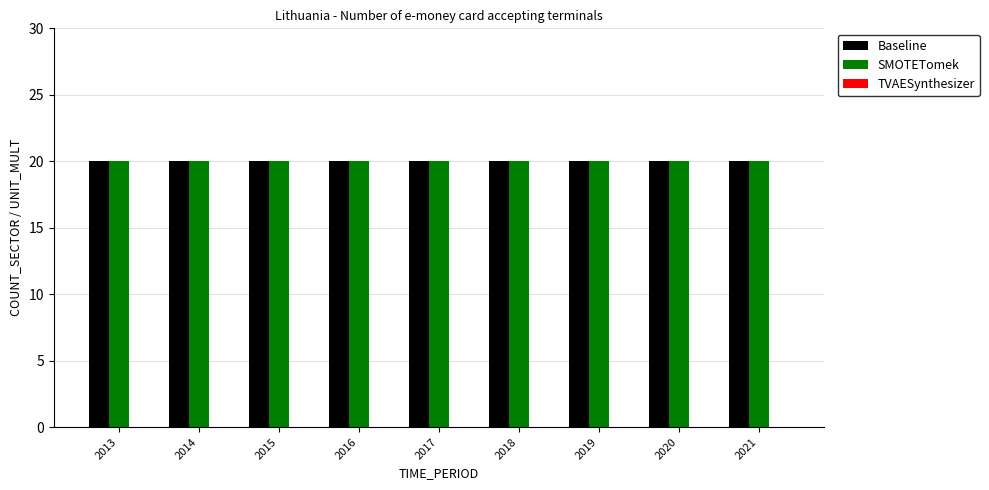

Are the bars horizontal?

No